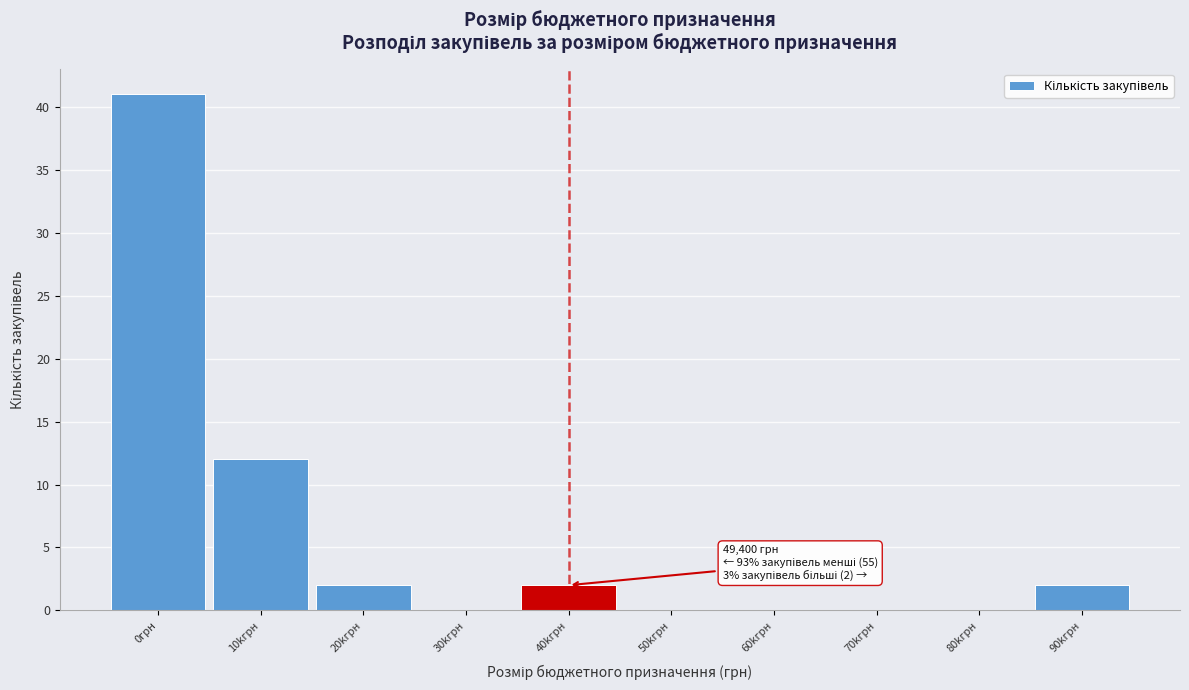

Reading left to right, transcribe all the data shown in this chart.

0грн=41	10kгрн=12	20kгрн=2	30kгрн=0	40kгрн=2	50kгрн=0	60kгрн=0	70kгрн=0	80kгрн=0	90kгрн=2